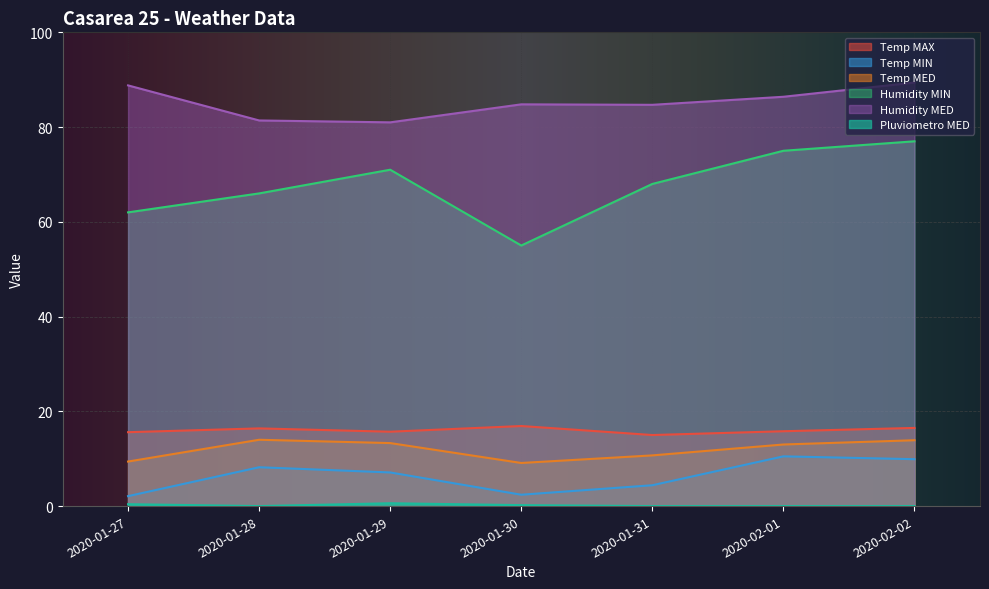

How many interior local peaks does the Pluviometro MED series have?

1